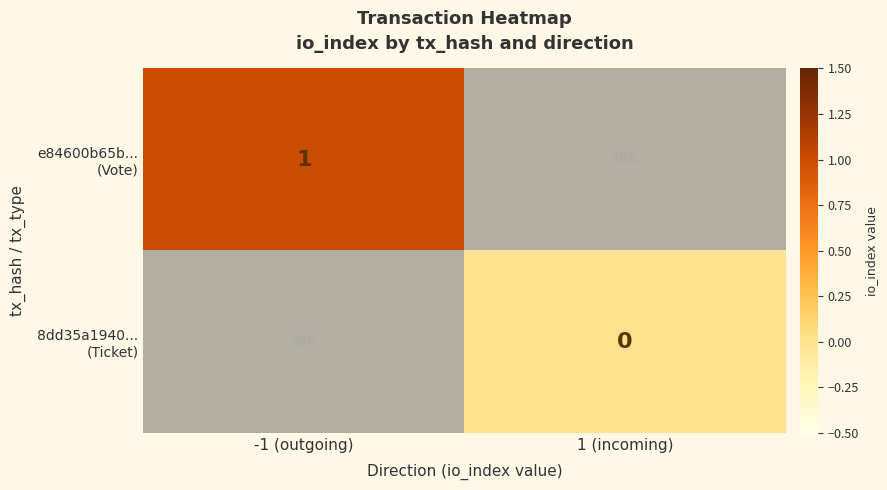

At direction, list the series in order from smallest to largest.

e84600b65b91ce5bee06c80f77e059ea48ab712, 8dd35a194059f6071350f9600922fb3fcc766ab